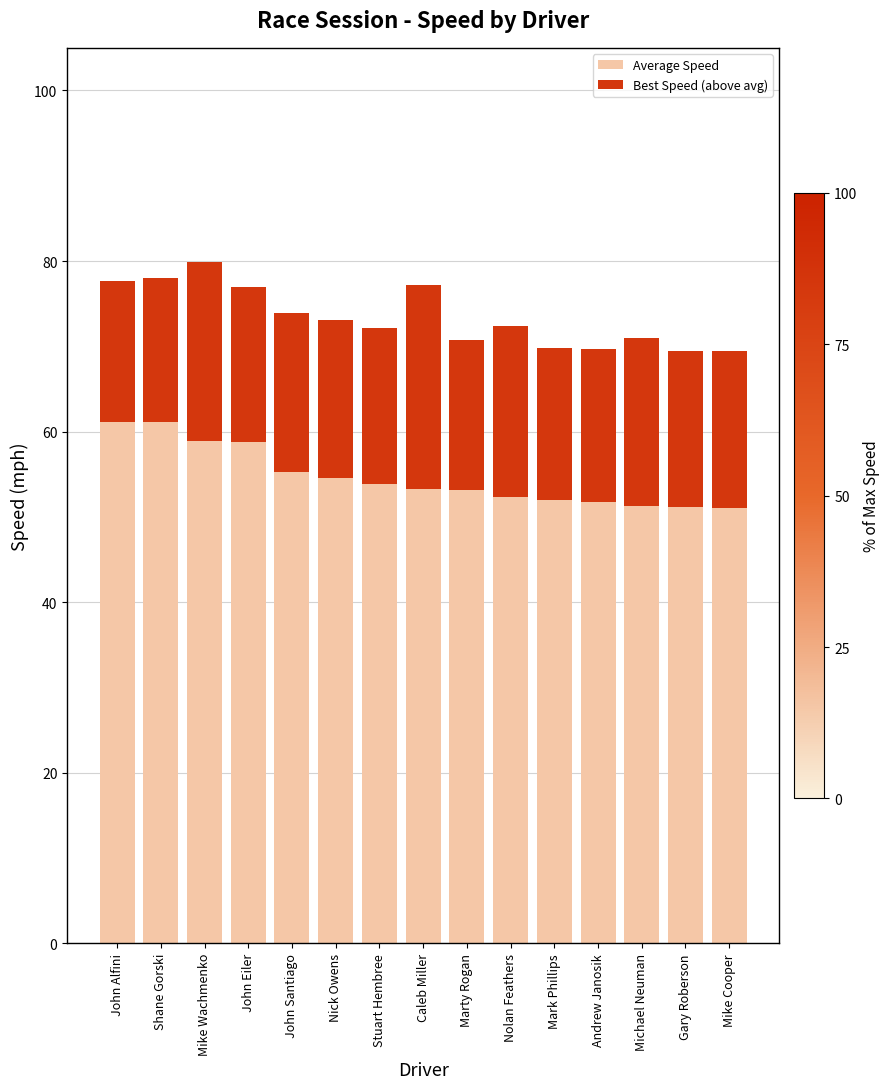

What is the total value across all series at John Santiago?

73.9